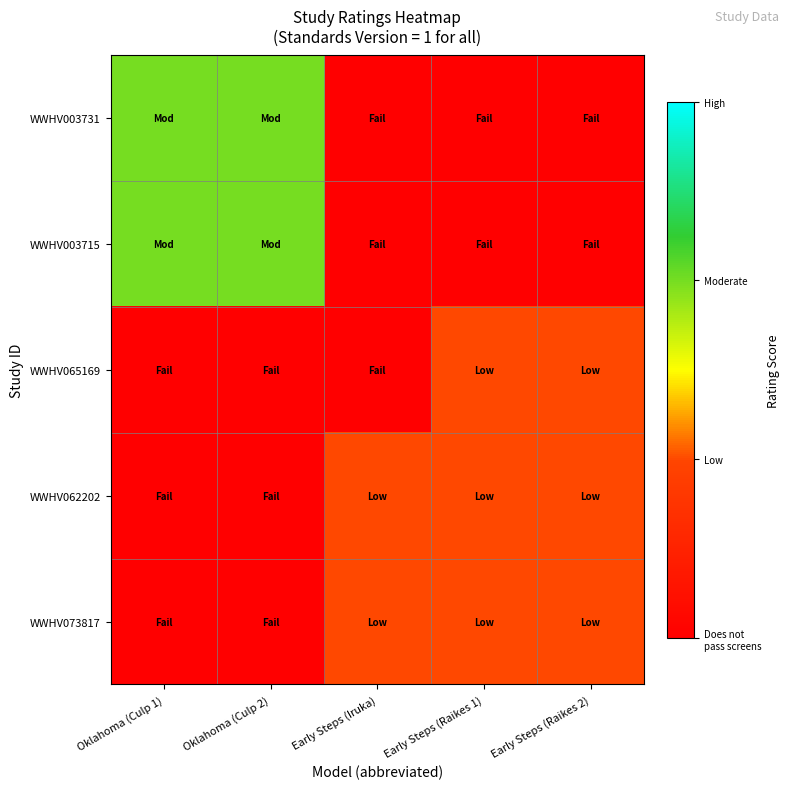

Rank the series by their maximum value, from lowest to highest.

WWHV065169, WWHV062202, WWHV073817, WWHV003731, WWHV003715